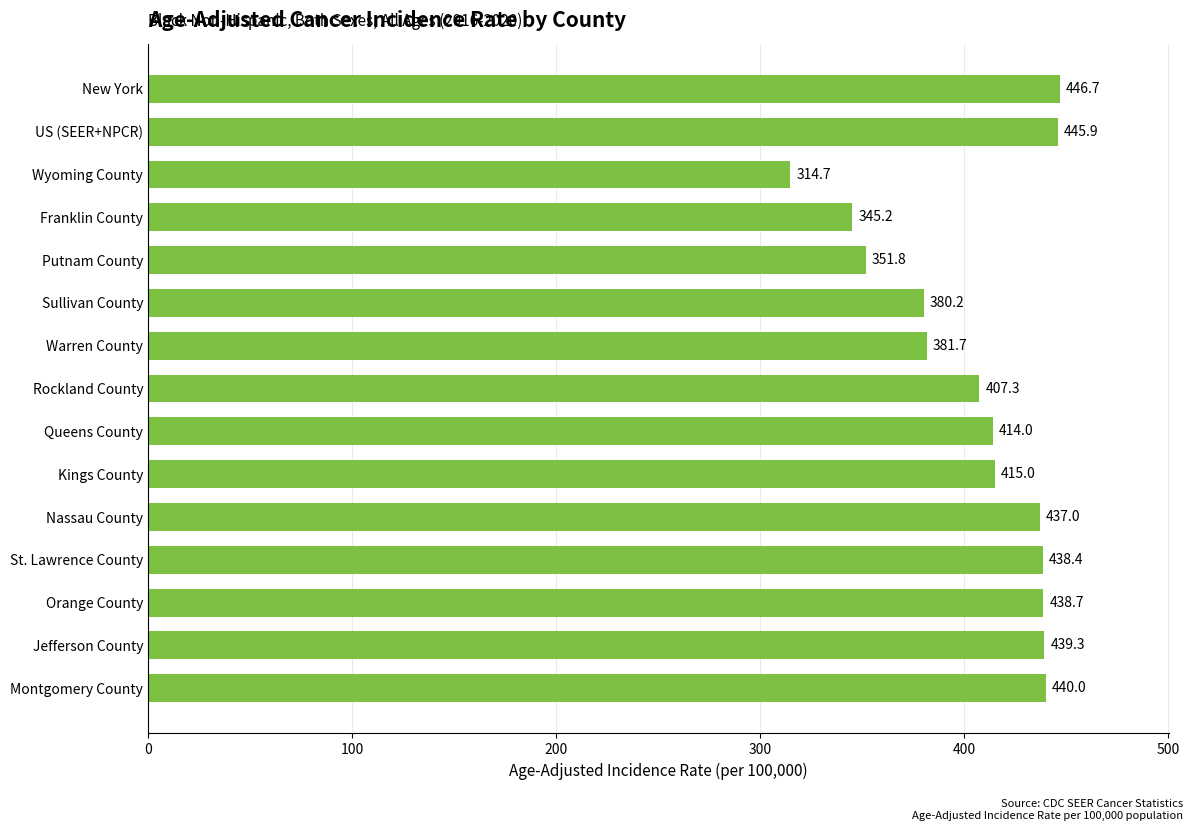

What is the difference between the maximum and minimum values?

132.0